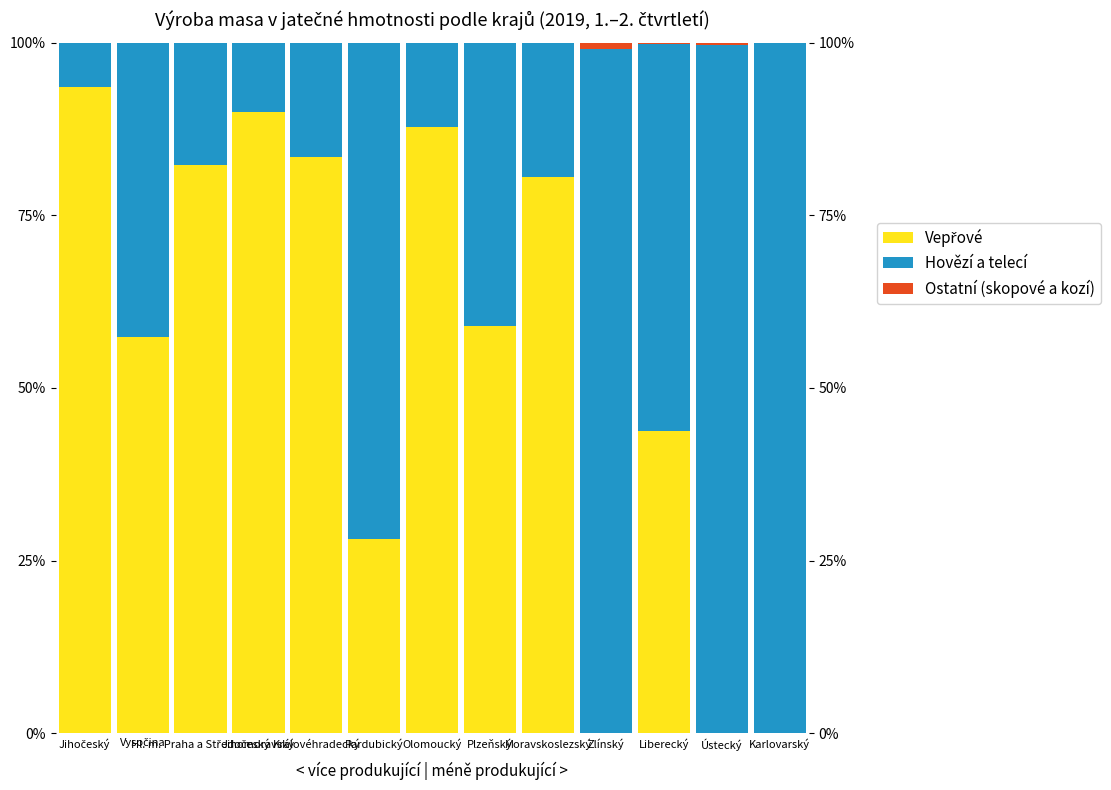

Rank the series at Jihočeský from lowest to highest value.

Ostatní (skopové a kozí), Hovězí a telecí, Vepřové